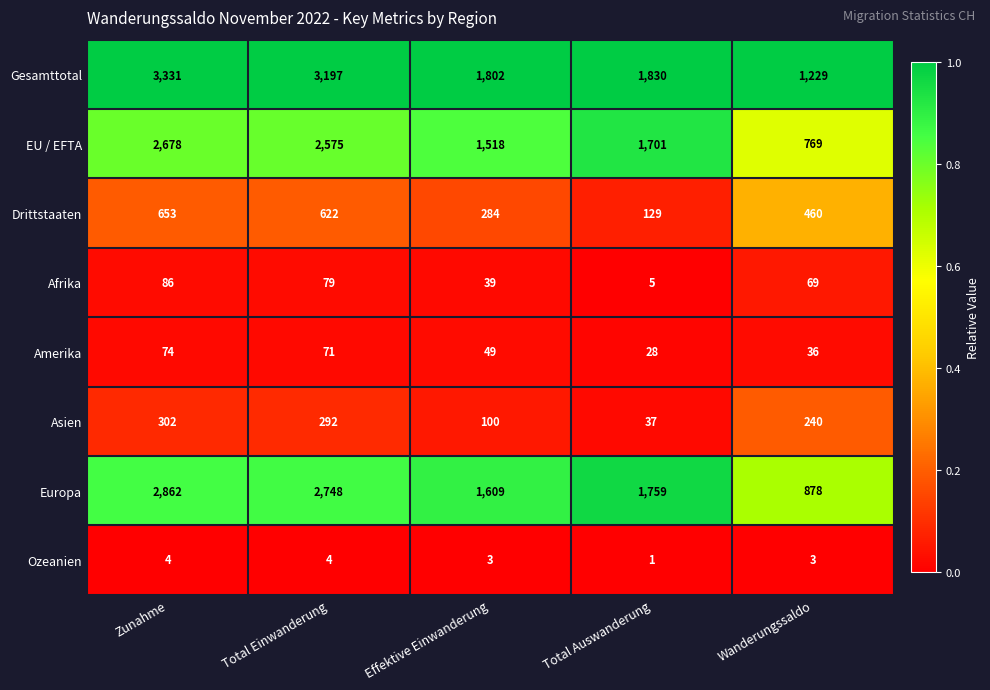

Which series has the largest total across all categories?

Gesamttotal